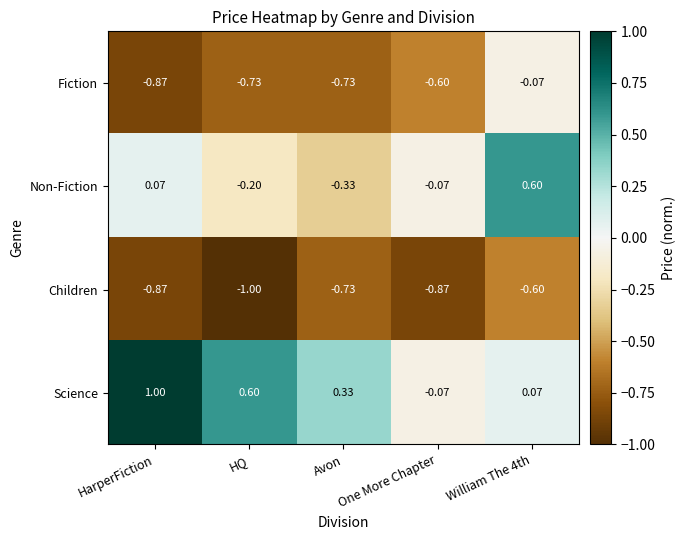

Where does the Non-Fiction series first go above 0?

HarperFiction